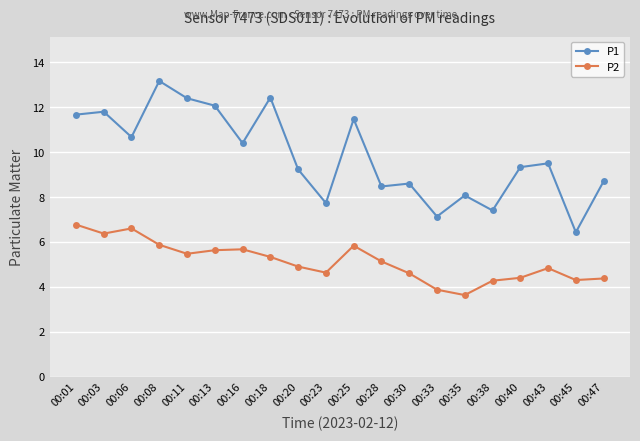

True or false: P1 has more than 1 interior local peaks.

True